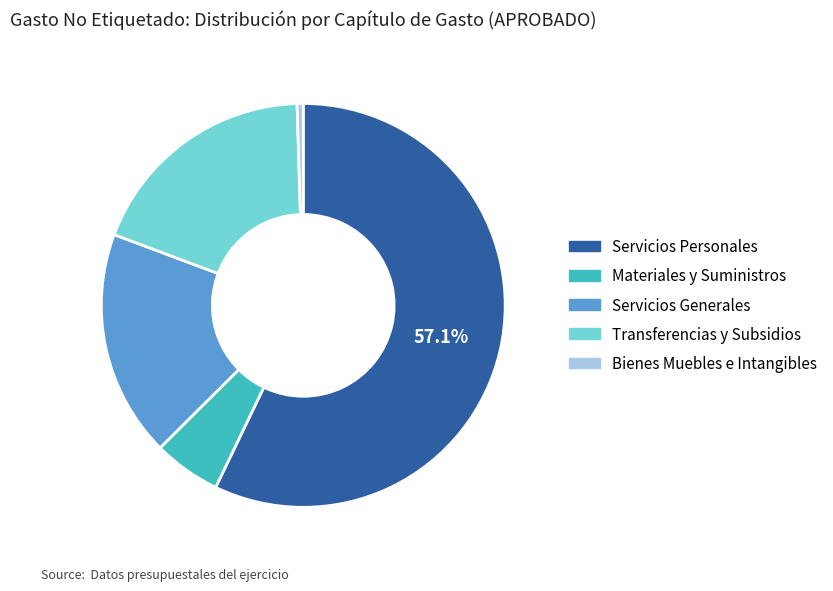

Does any single category account for the majority?

Yes